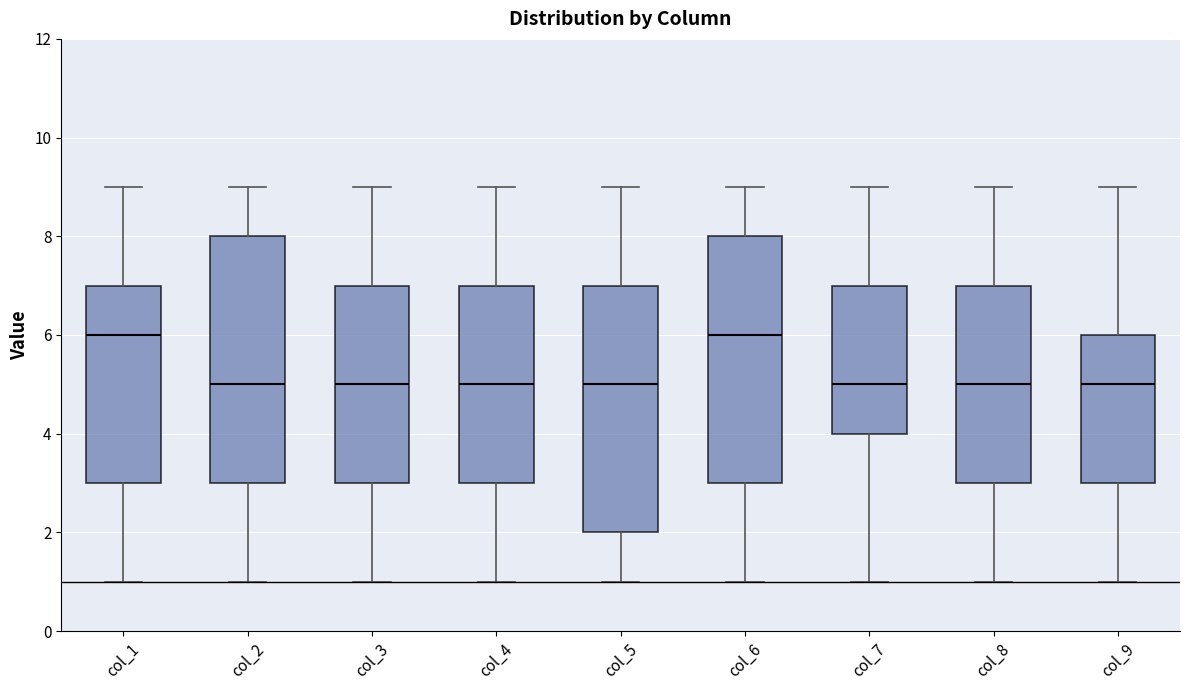

Reading left to right, read every box against the y-axis: the position of its median line, the range the box covers, and the ends of its whiskers. The values are not printed on the chart, so give them approximately, as read against the axis.

col_1: median 6, box 3 to 7, whiskers 1 to 9
col_2: median 5, box 3 to 8, whiskers 1 to 9
col_3: median 5, box 3 to 7, whiskers 1 to 9
col_4: median 5, box 3 to 7, whiskers 1 to 9
col_5: median 5, box 2 to 7, whiskers 1 to 9
col_6: median 6, box 3 to 8, whiskers 1 to 9
col_7: median 5, box 4 to 7, whiskers 1 to 9
col_8: median 5, box 3 to 7, whiskers 1 to 9
col_9: median 5, box 3 to 6, whiskers 1 to 9